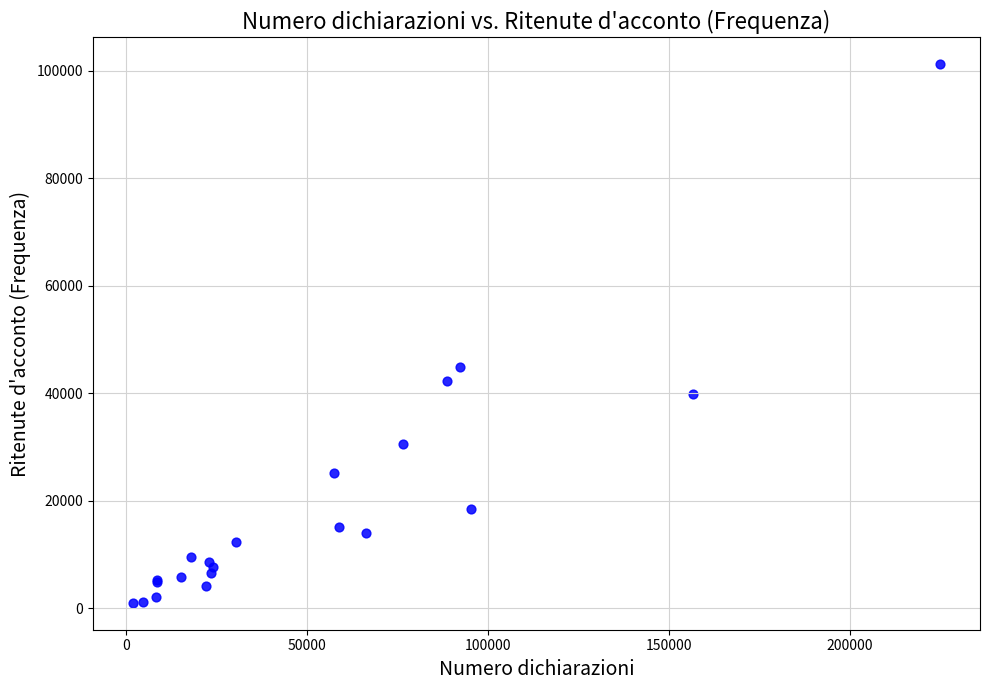

What Y value in the scatter plot is closest to 51129?

44859